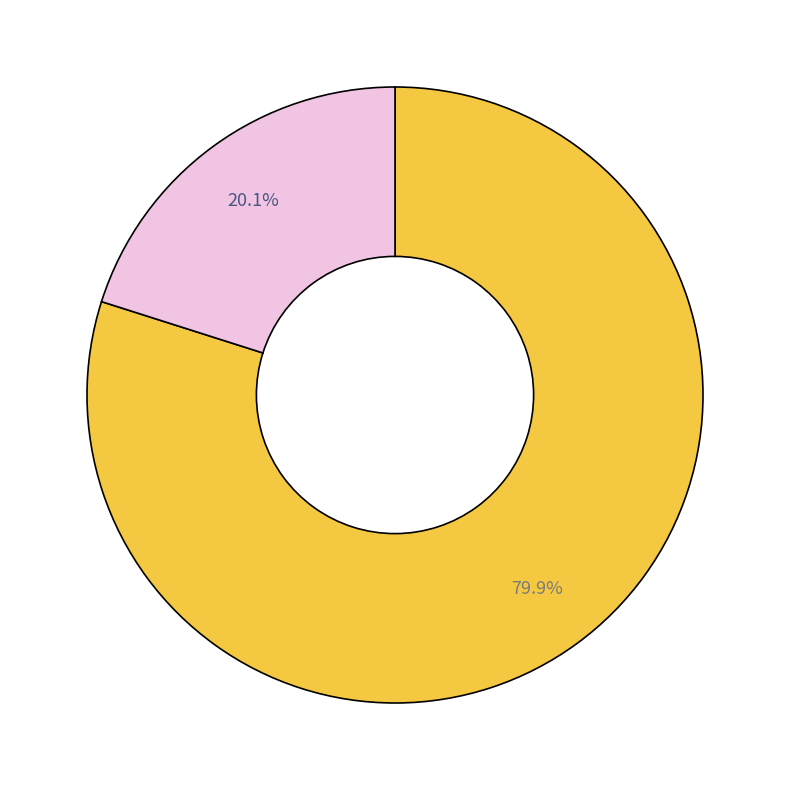

Is there a majority slice in this chart?

Yes